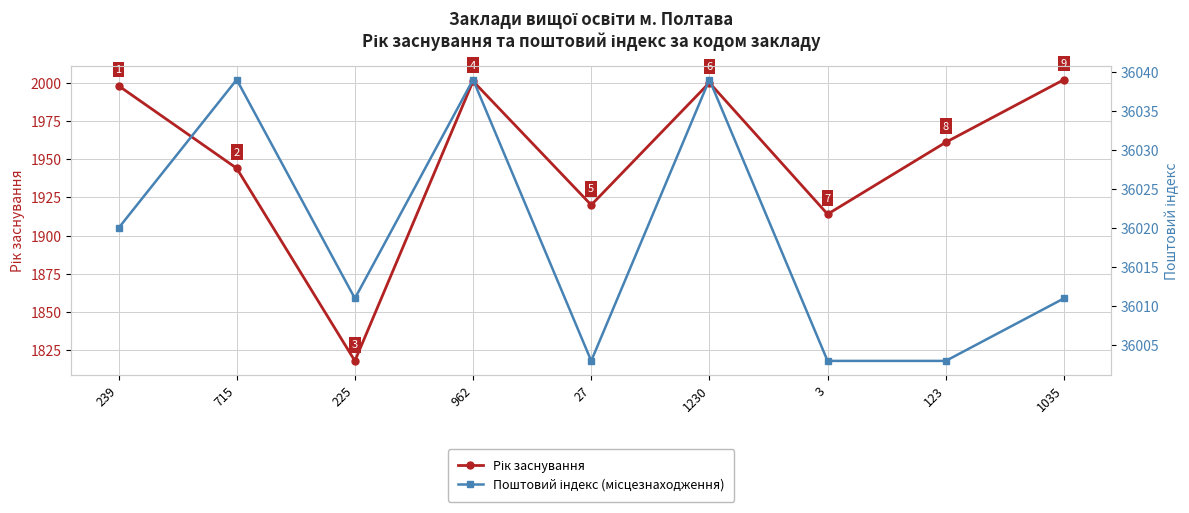

At which label does Рік заснування reach its peak?

1035